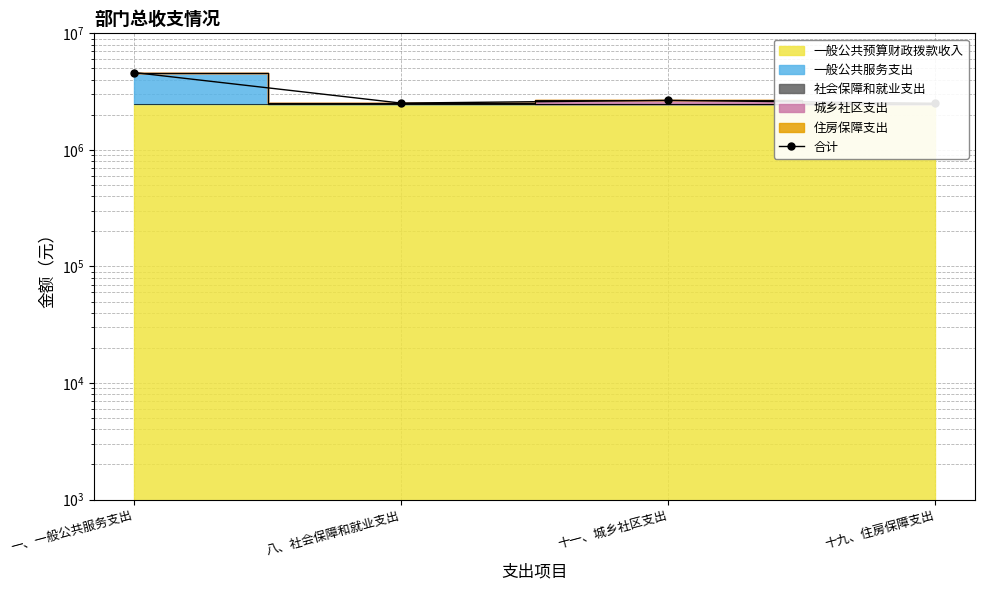

What is the difference between the maximum and minimum values?

2099041.8